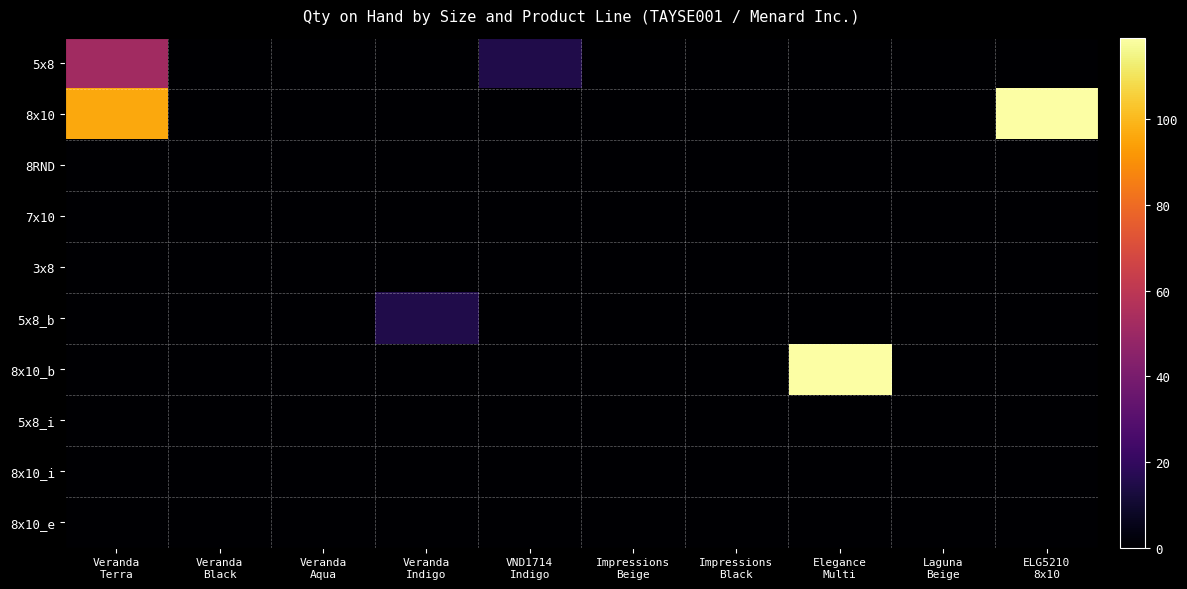

Reading left to right, what are all the values shown in this chart?

5x8: Veranda
Terra=52	Veranda
Black=0	Veranda
Aqua=0	Veranda
Indigo=0	VND1714
Indigo=15	Impressions
Beige=0	Impressions
Black=0	Elegance
Multi=0	Laguna
Beige=0	ELG5210
8x10=0
8x10: Veranda
Terra=96	Veranda
Black=0	Veranda
Aqua=0	Veranda
Indigo=0	VND1714
Indigo=0	Impressions
Beige=0	Impressions
Black=0	Elegance
Multi=0	Laguna
Beige=0	ELG5210
8x10=119
8RND: Veranda
Terra=0	Veranda
Black=0	Veranda
Aqua=0	Veranda
Indigo=0	VND1714
Indigo=0	Impressions
Beige=0	Impressions
Black=0	Elegance
Multi=0	Laguna
Beige=0	ELG5210
8x10=0
7x10: Veranda
Terra=0	Veranda
Black=0	Veranda
Aqua=0	Veranda
Indigo=0	VND1714
Indigo=0	Impressions
Beige=0	Impressions
Black=0	Elegance
Multi=0	Laguna
Beige=0	ELG5210
8x10=0
3x8: Veranda
Terra=0	Veranda
Black=0	Veranda
Aqua=0	Veranda
Indigo=0	VND1714
Indigo=0	Impressions
Beige=0	Impressions
Black=0	Elegance
Multi=0	Laguna
Beige=0	ELG5210
8x10=0
5x8_b: Veranda
Terra=0	Veranda
Black=0	Veranda
Aqua=0	Veranda
Indigo=15	VND1714
Indigo=0	Impressions
Beige=0	Impressions
Black=0	Elegance
Multi=0	Laguna
Beige=0	ELG5210
8x10=0
8x10_b: Veranda
Terra=0	Veranda
Black=0	Veranda
Aqua=0	Veranda
Indigo=0	VND1714
Indigo=0	Impressions
Beige=0	Impressions
Black=0	Elegance
Multi=119	Laguna
Beige=0	ELG5210
8x10=0
5x8_i: Veranda
Terra=0	Veranda
Black=0	Veranda
Aqua=0	Veranda
Indigo=0	VND1714
Indigo=0	Impressions
Beige=0	Impressions
Black=0	Elegance
Multi=0	Laguna
Beige=0	ELG5210
8x10=0
8x10_i: Veranda
Terra=0	Veranda
Black=0	Veranda
Aqua=0	Veranda
Indigo=0	VND1714
Indigo=0	Impressions
Beige=0	Impressions
Black=0	Elegance
Multi=0	Laguna
Beige=0	ELG5210
8x10=0
8x10_e: Veranda
Terra=0	Veranda
Black=0	Veranda
Aqua=0	Veranda
Indigo=0	VND1714
Indigo=0	Impressions
Beige=0	Impressions
Black=0	Elegance
Multi=0	Laguna
Beige=0	ELG5210
8x10=0